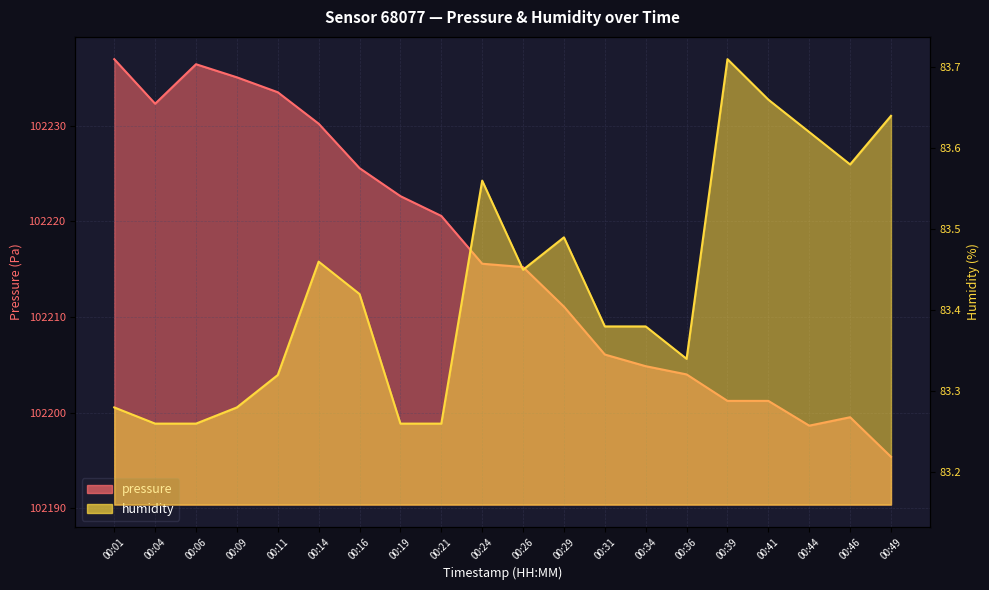

Count the humidity values in the range 83 to 84.

20